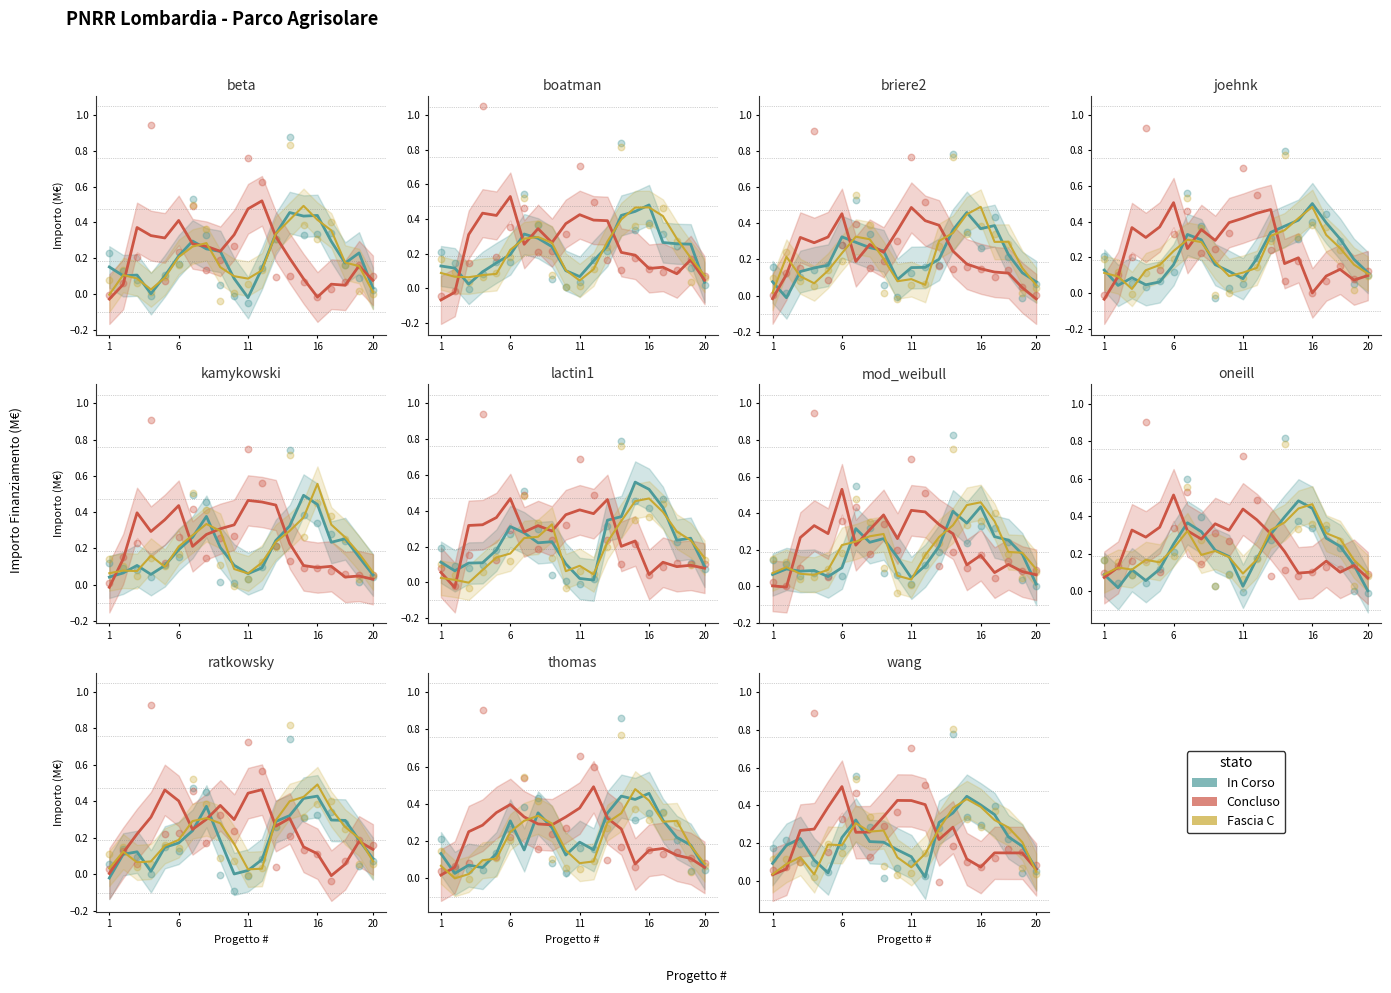

Is the value of Concluso at 1 greater than the value of In Corso at 20?

No